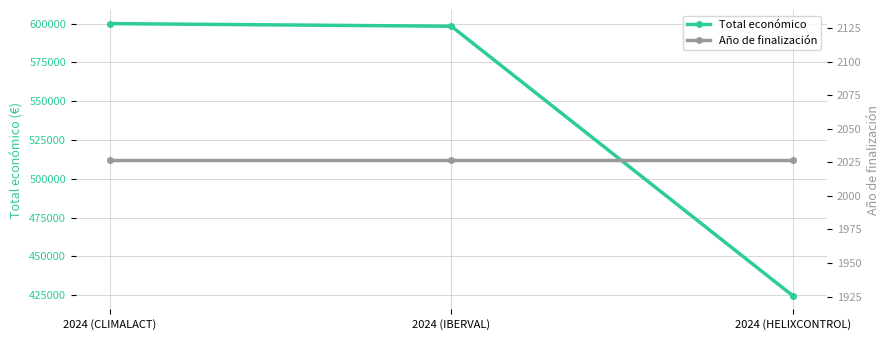

The Año de finalización series shows 2027 at 2024 (CLIMALACT). True or false?

True